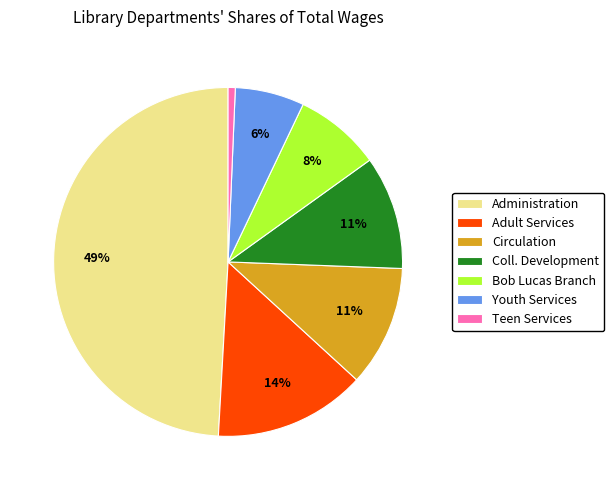

How many segments does this pie chart have?

7